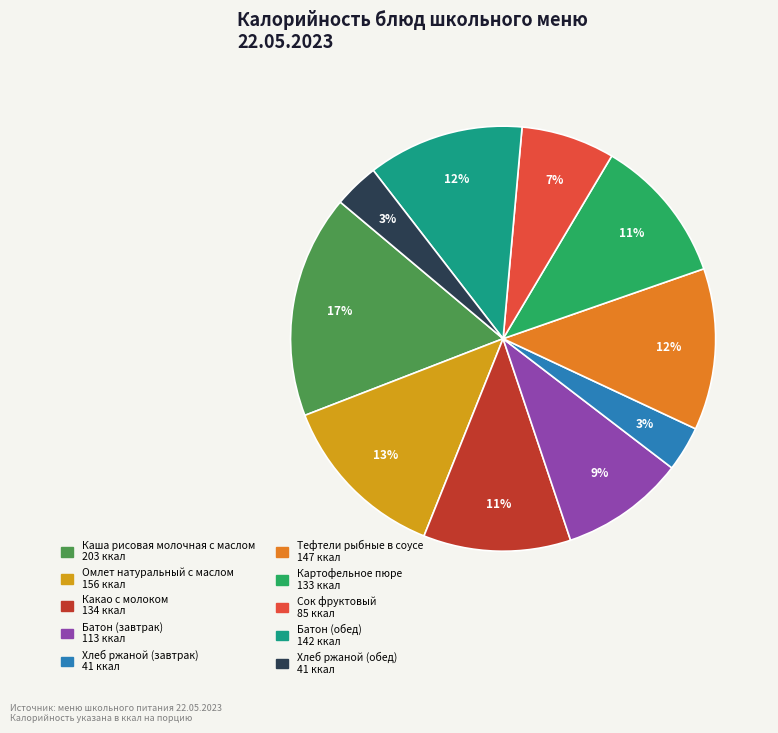

What percentage is the Хлеб ржаной (завтрак) slice, to the nearest percent?

3%